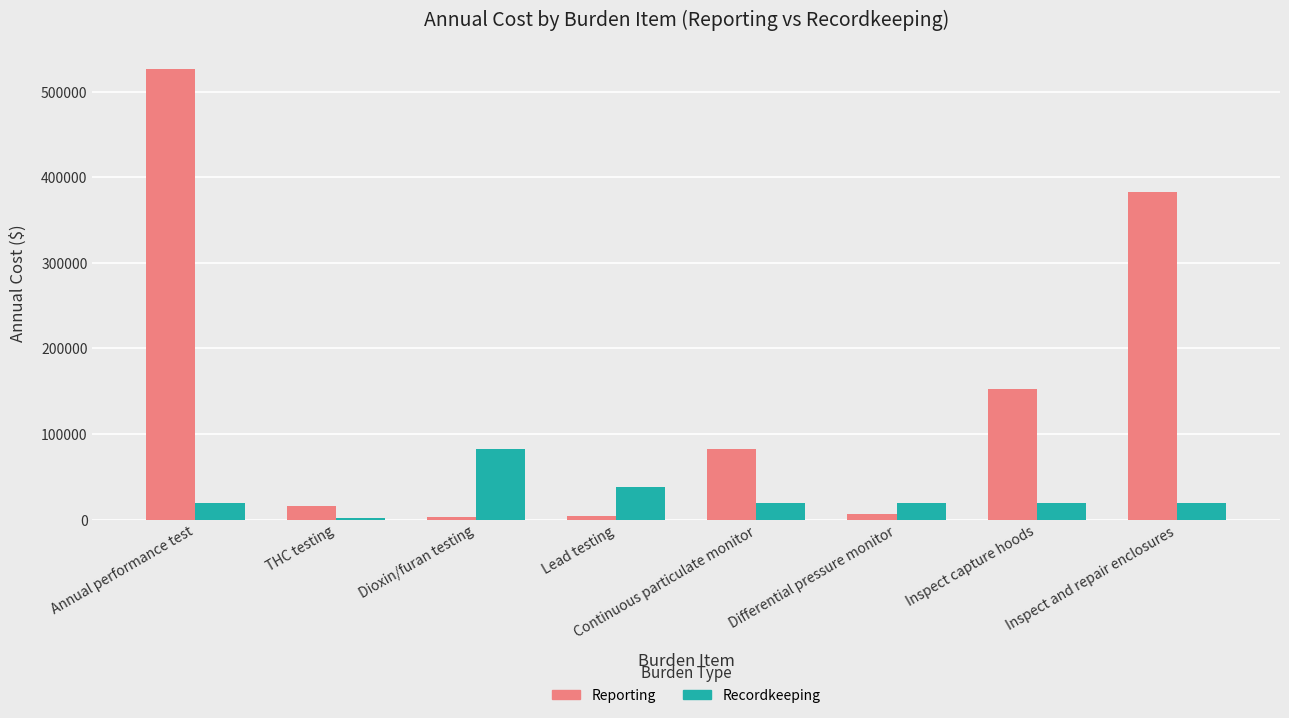

Which series changed the most between Dioxin/furan testing and Lead testing?

Recordkeeping